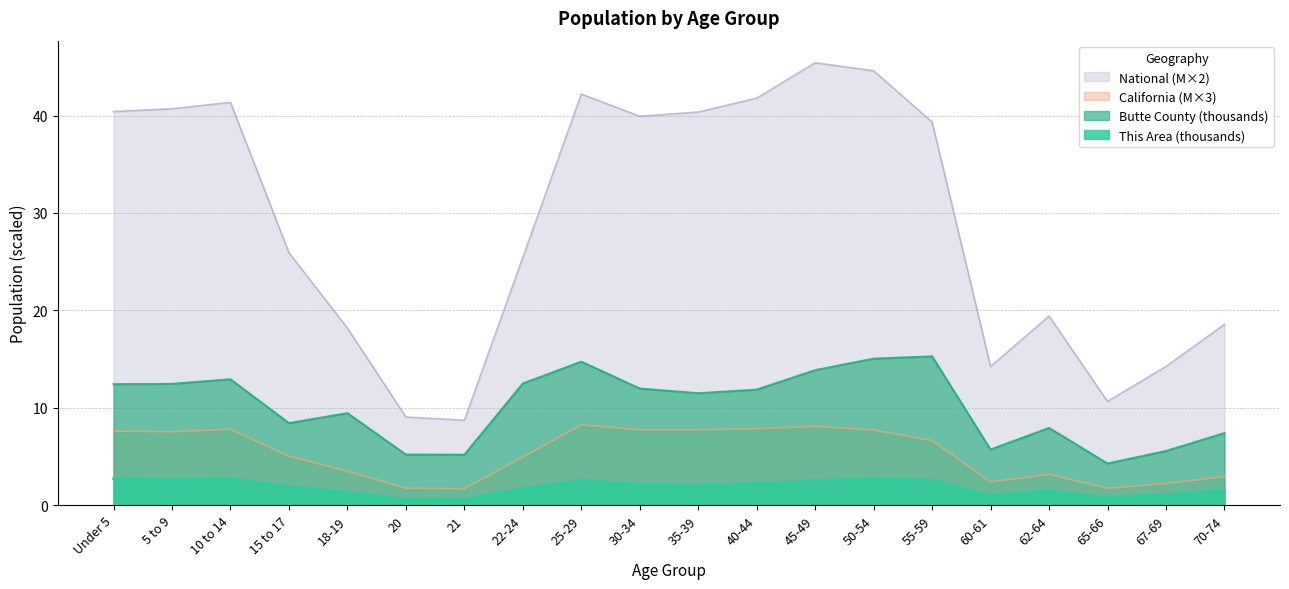

What is the difference between the maximum and minimum values in the National series?

36.7